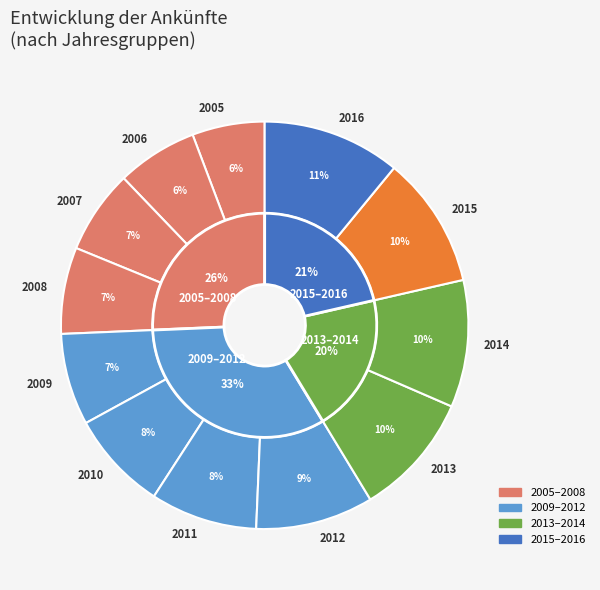

Does any single category account for the majority?

No